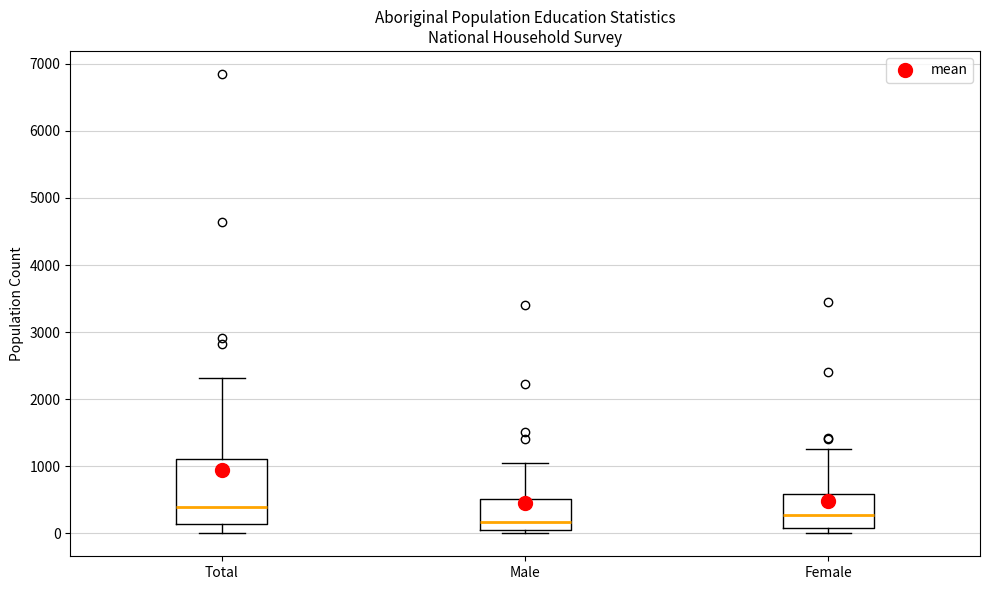

Reading left to right, transcribe this box plot: for each box, give where its median line is, the range the box spans, and where its two whiskers end, as read against the y-axis. The values are not printed on the chart, so give them approximately, as read against the axis.

Total: median 400, box 100 to 1100, whiskers 0 to 2300
Male: median 200, box 0 to 500, whiskers 0 (just below the box's lower edge) to 1100
Female: median 300, box 100 to 600, whiskers 0 to 1300